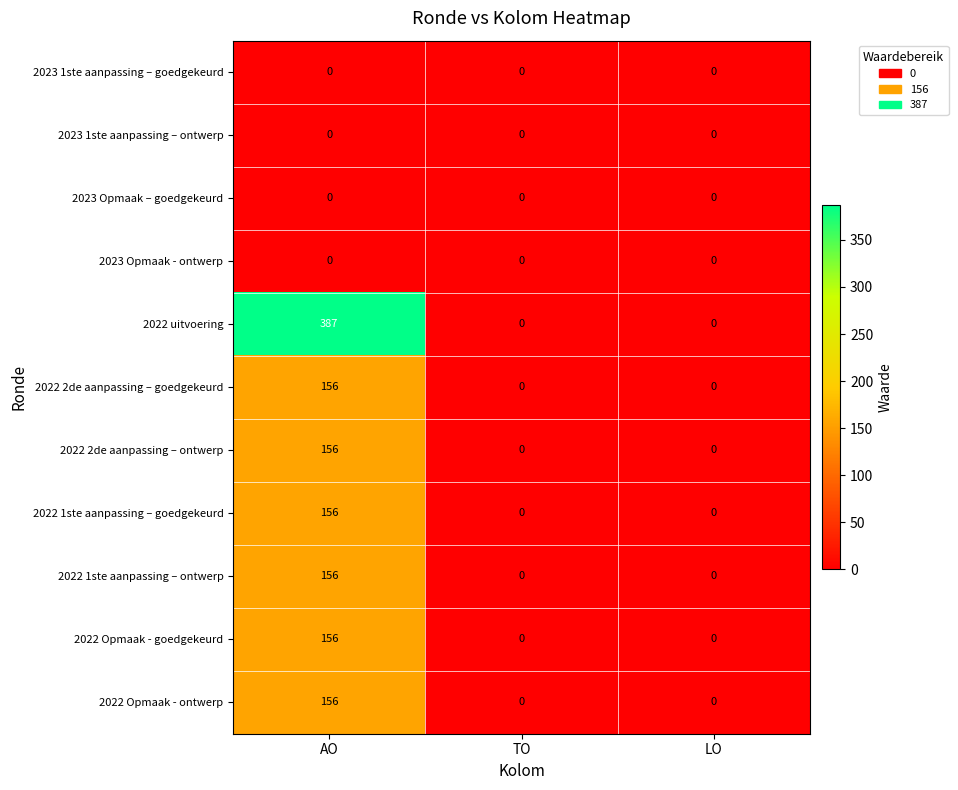

Which series has the widest spread of values?

2022 uitvoering